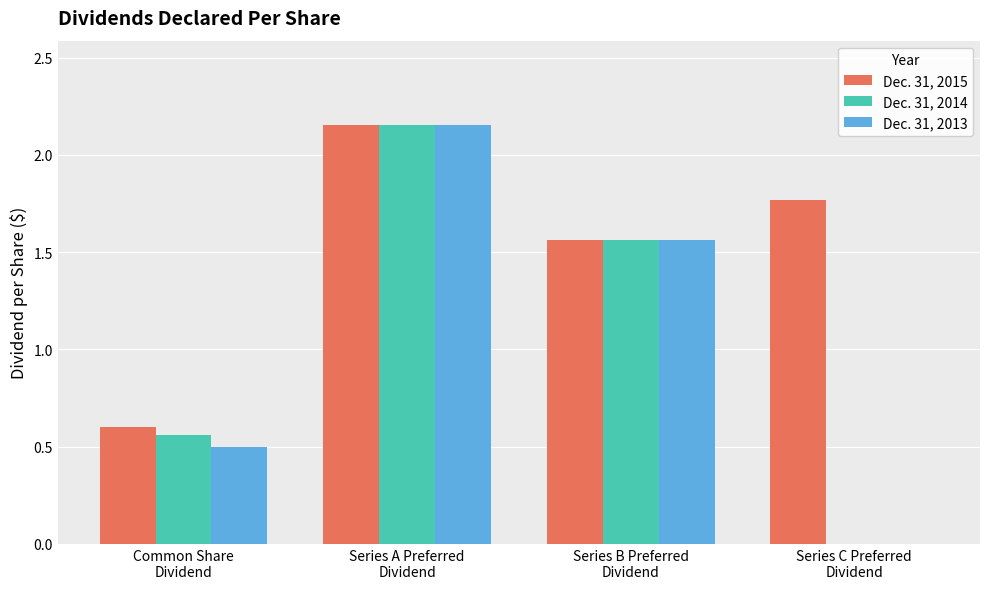

What is the sum of all Dec. 31, 2015 values?

6.1